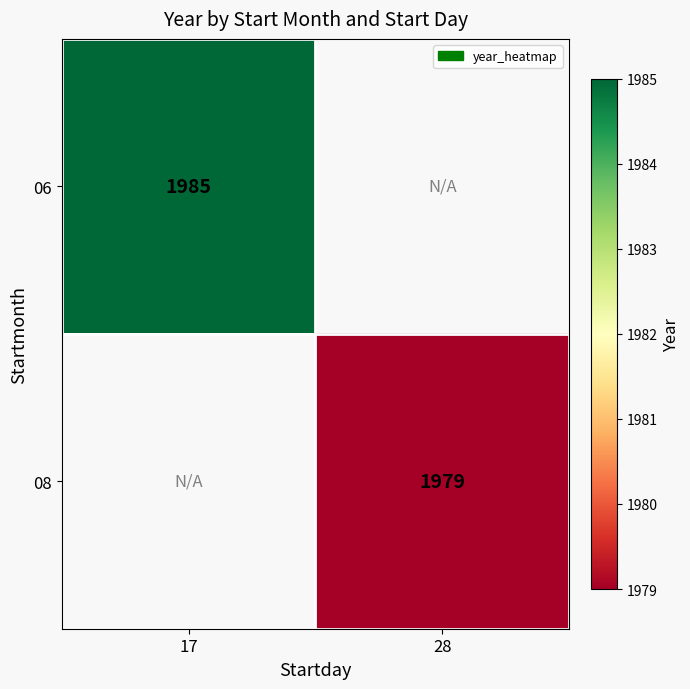

What is the smallest value displayed?

1979.0